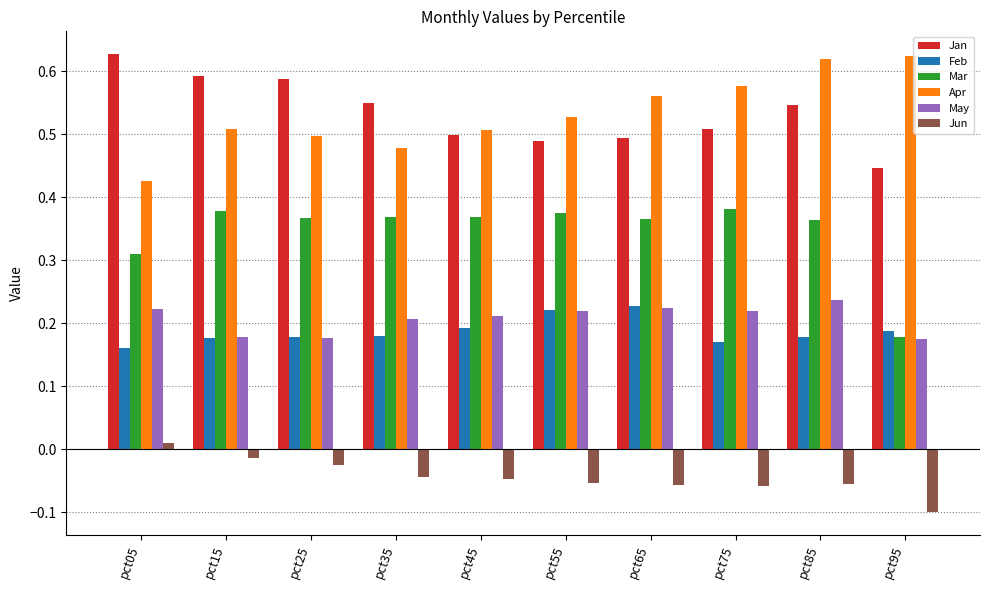

What is the sum of all Feb values?

1.9